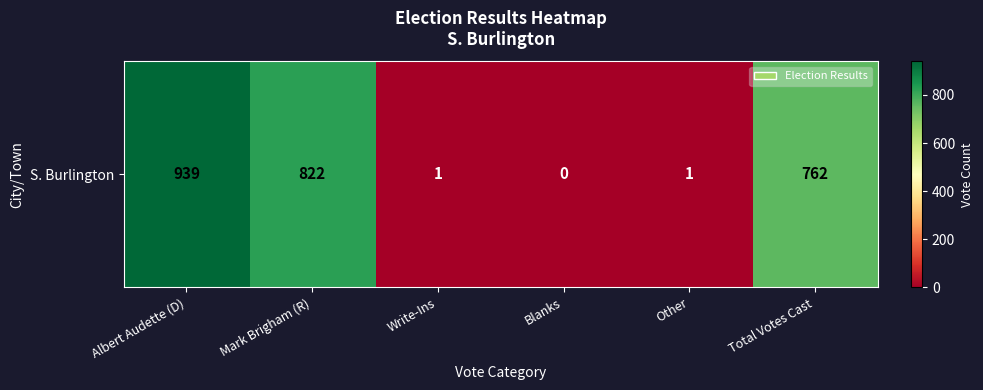

At which category does the chart reach its peak across all series?

Albert Audette (D)